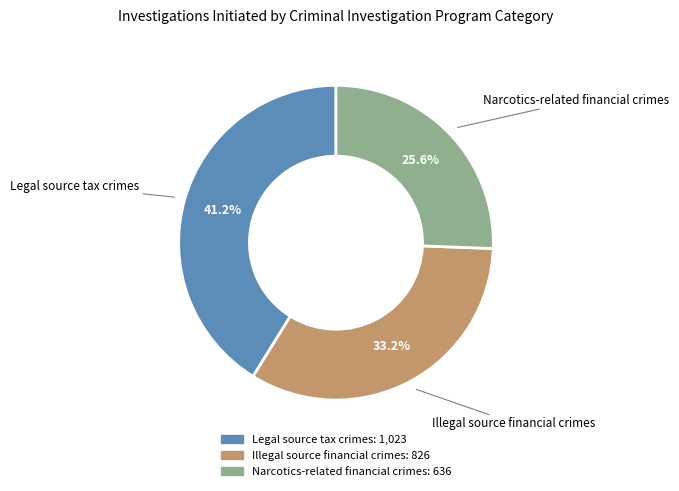

To the nearest percent, what is the difference between the largest and smallest slice percentages?

16%